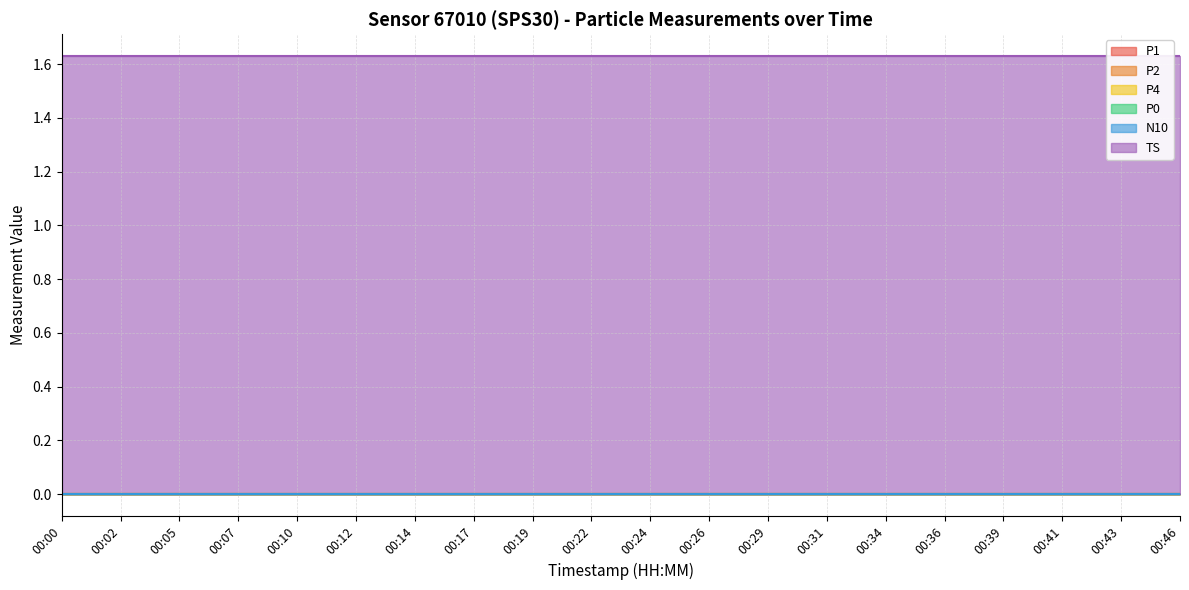

Does the chart have visible grid lines?

Yes